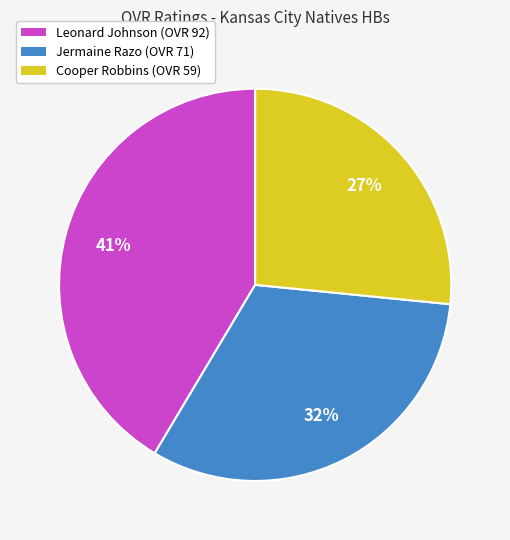

To the nearest percent, what portion does Jermaine represent?

32%